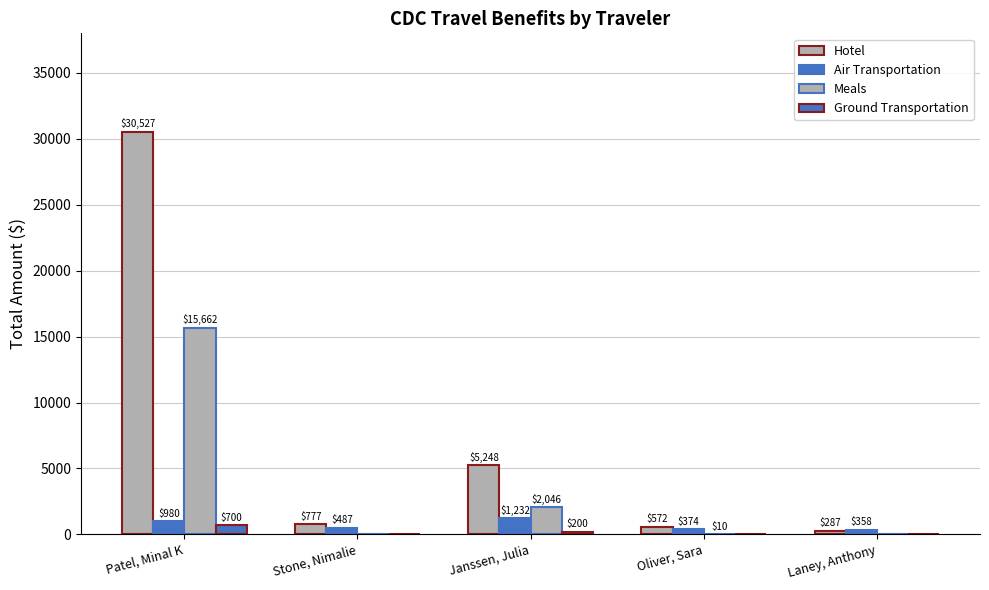

What is the average value of the Ground Transportation series?

180.0